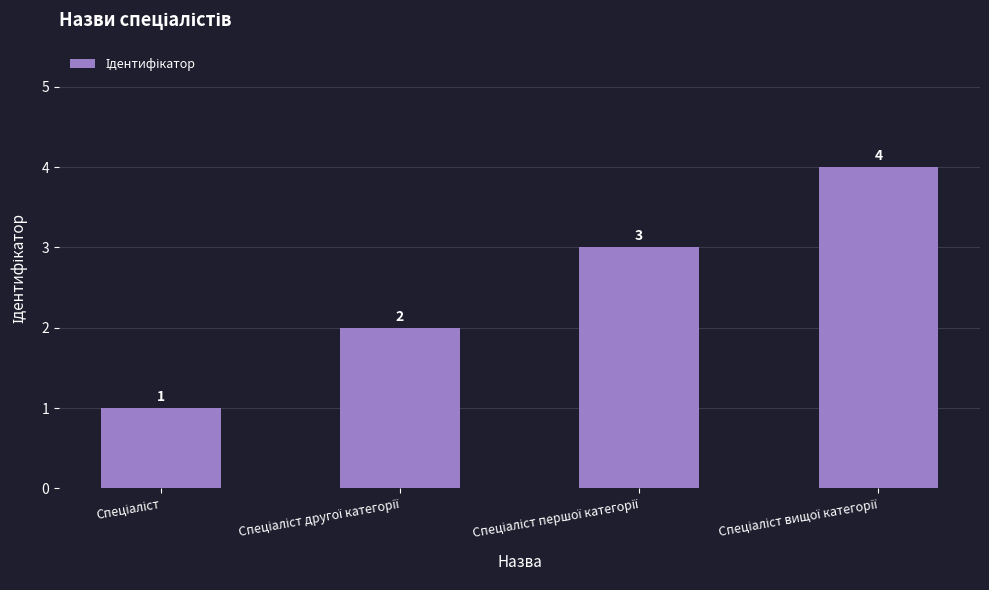

What is the value of the 4th bar from the left?

4